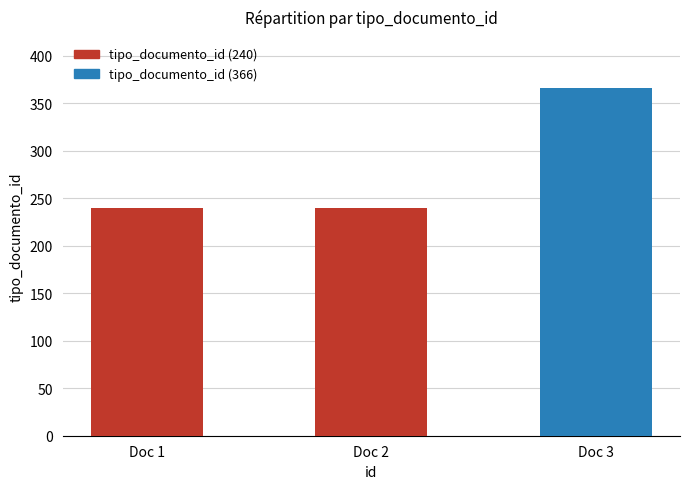

Reading left to right, extract all data points from this chart.

240	240	366